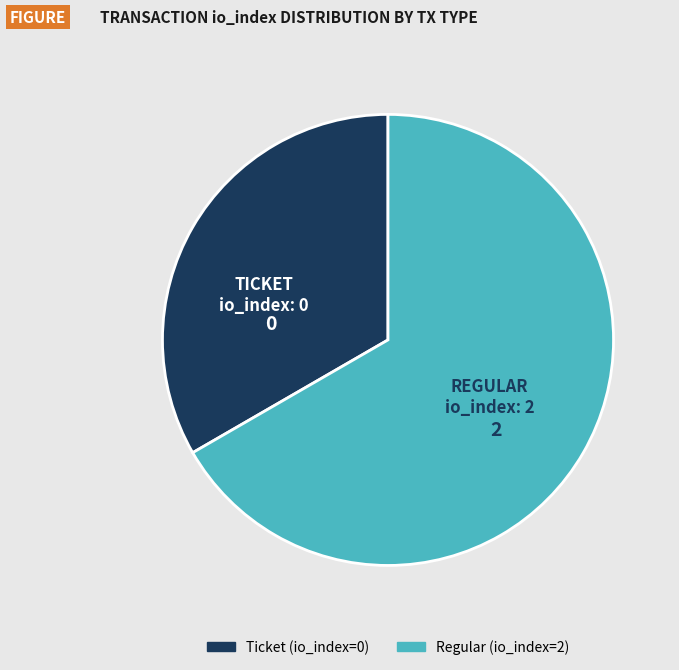

How many segments does this pie chart have?

2